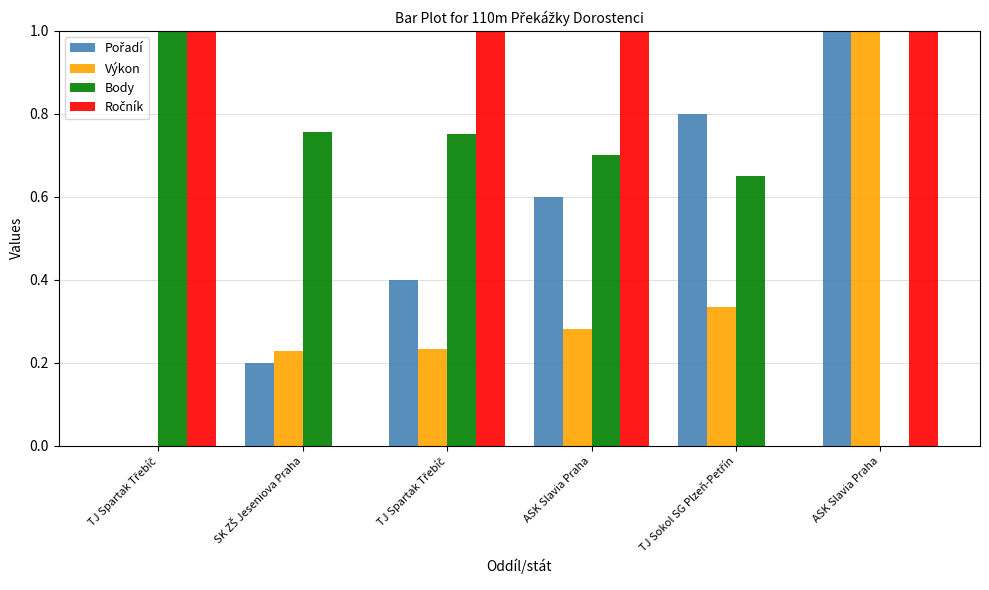

What is the difference between the maximum and second lowest values in the Pořadí series?

0.8